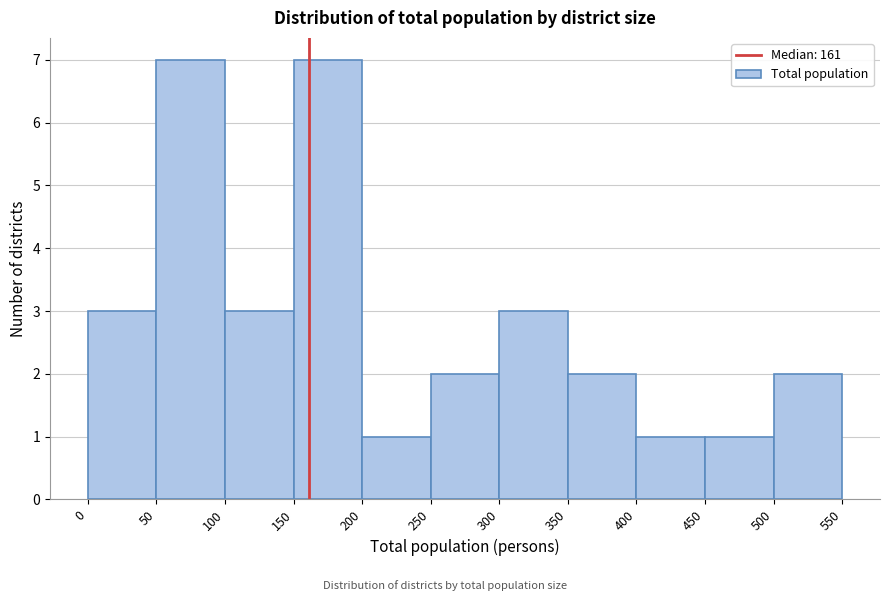

What is the height of the bar covering 0 to 50 on the x-axis? The values are not printed on the chart, so give them approximately, as read against the axis.

3